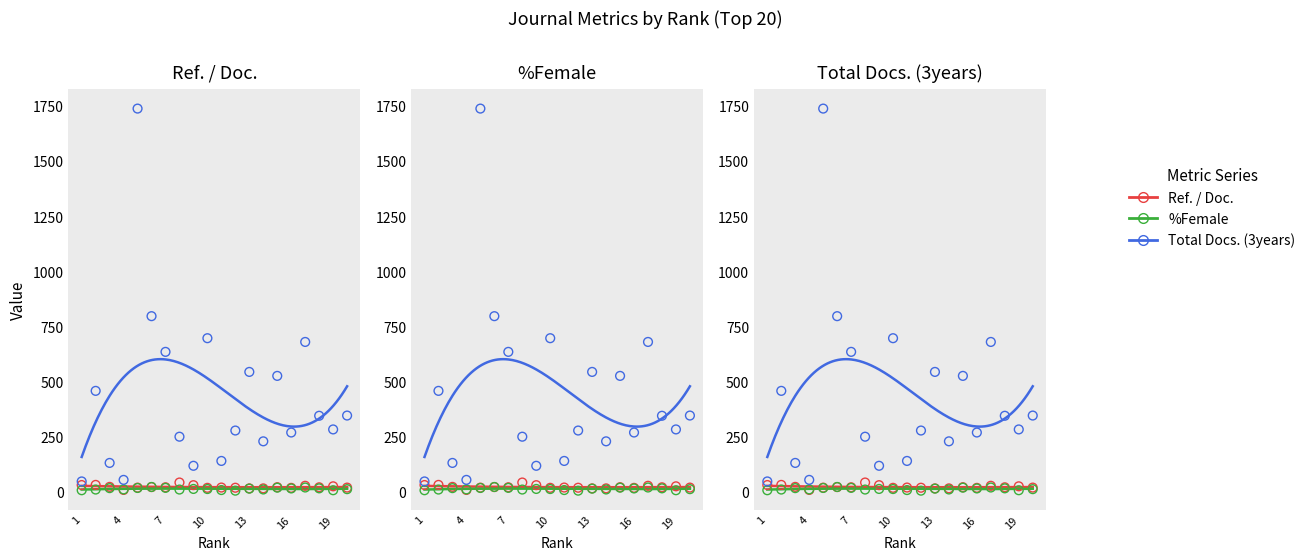

At how many categories does at least one series exceed 691?

3